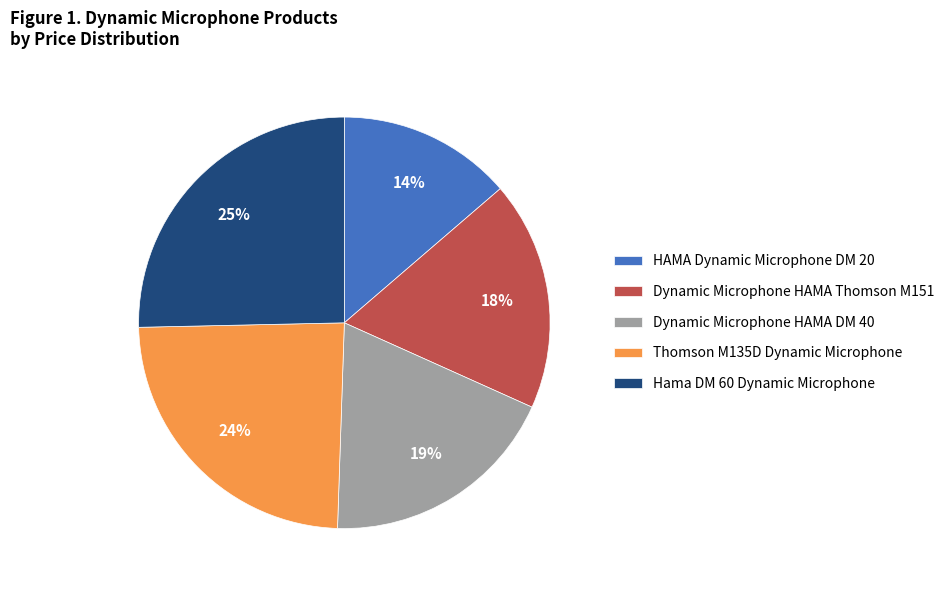

Do Dynamic Microphone HAMA DM 40 and Thomson M135D Dynamic Microphone together represent more than half of the pie?

No